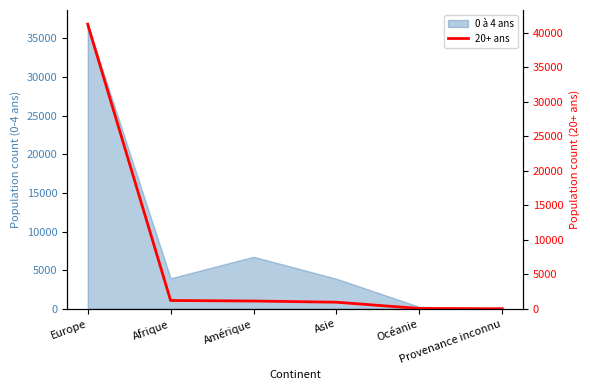

What is the greatest value displayed?

41266